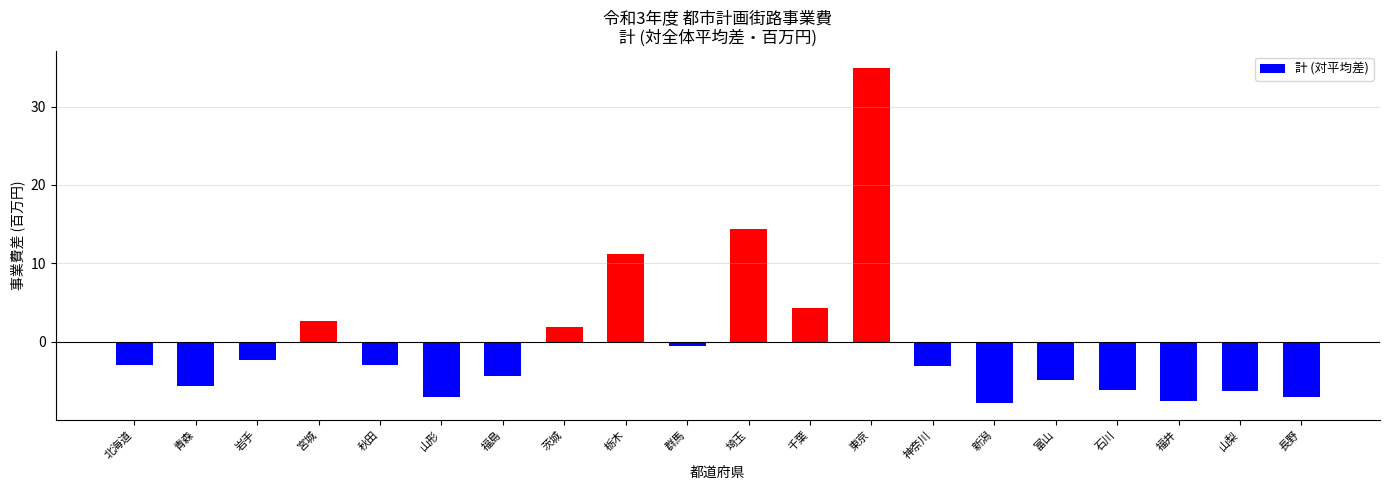

Which category has the highest value across all series?

東京